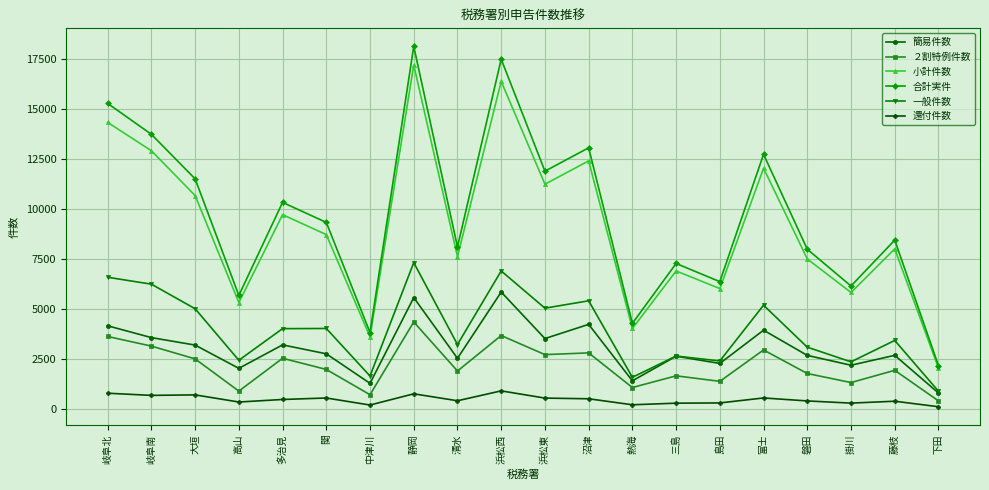

How many interior local valleys does the 合計実件 series have?

7